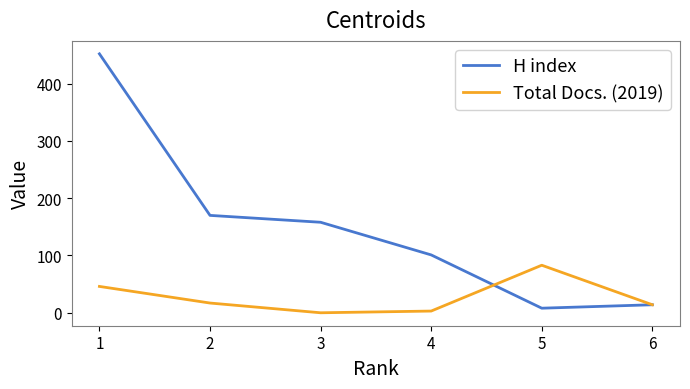

What is the highest value of the Total Docs. (2019) series?

83